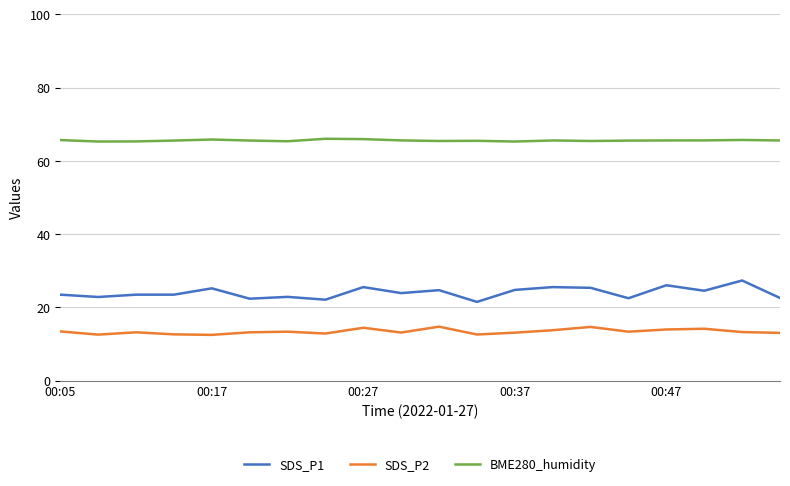

What is the highest value of the SDS_P2 series?

14.8